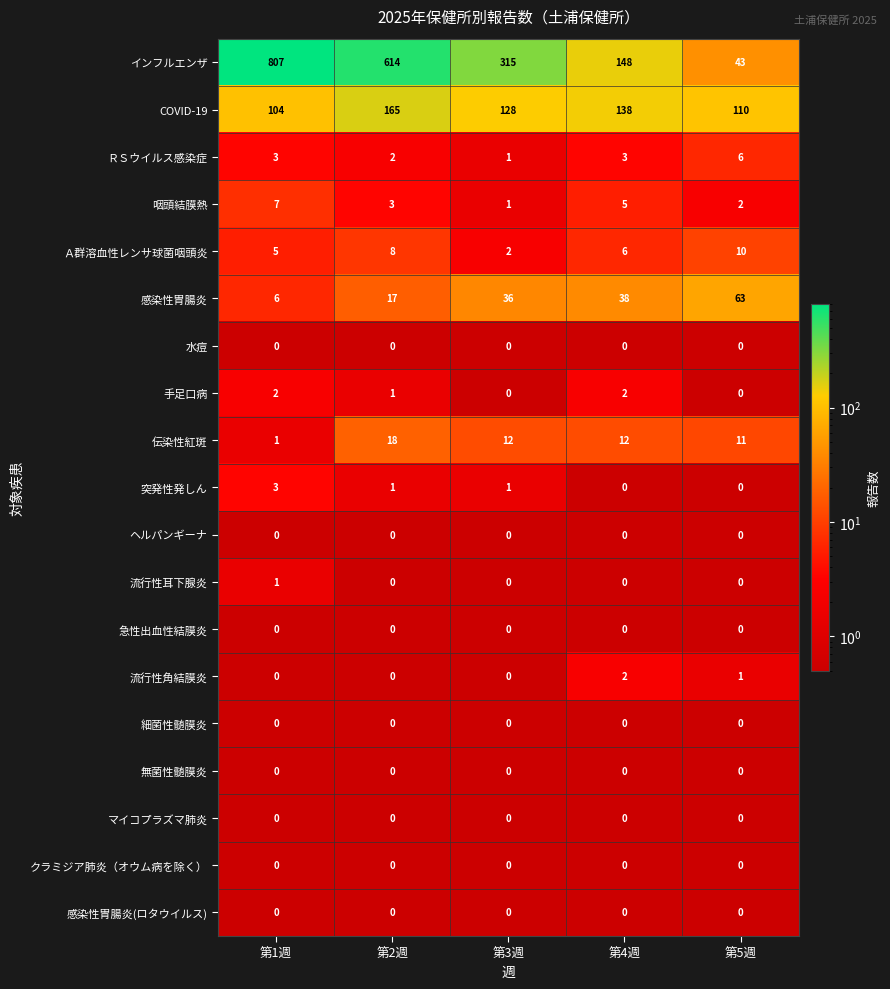

Between 第1週 and 第2週, which series saw the biggest shift?

インフルエンザ